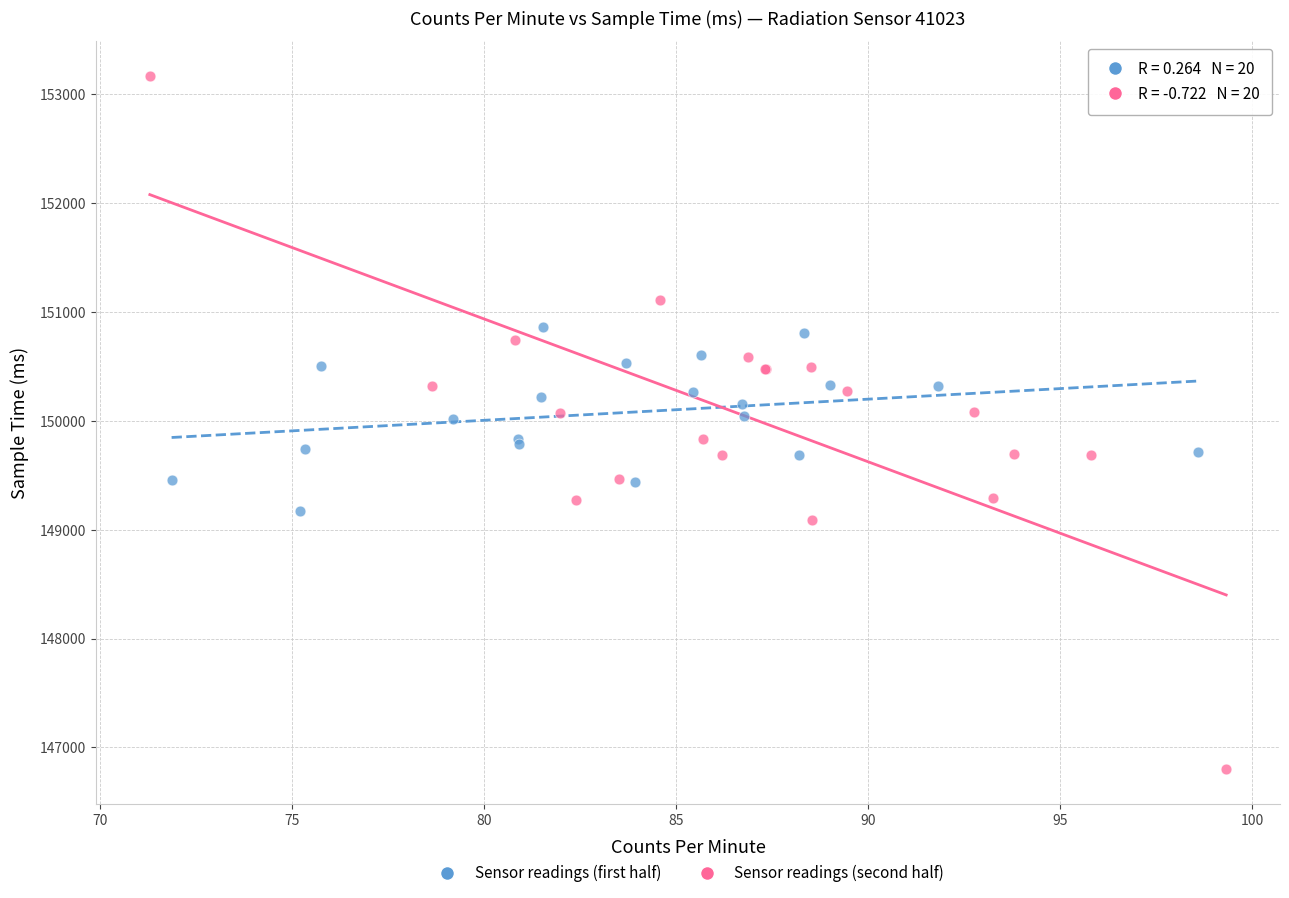

Which series has the widest spread of Y values?

Sensor readings (second half)